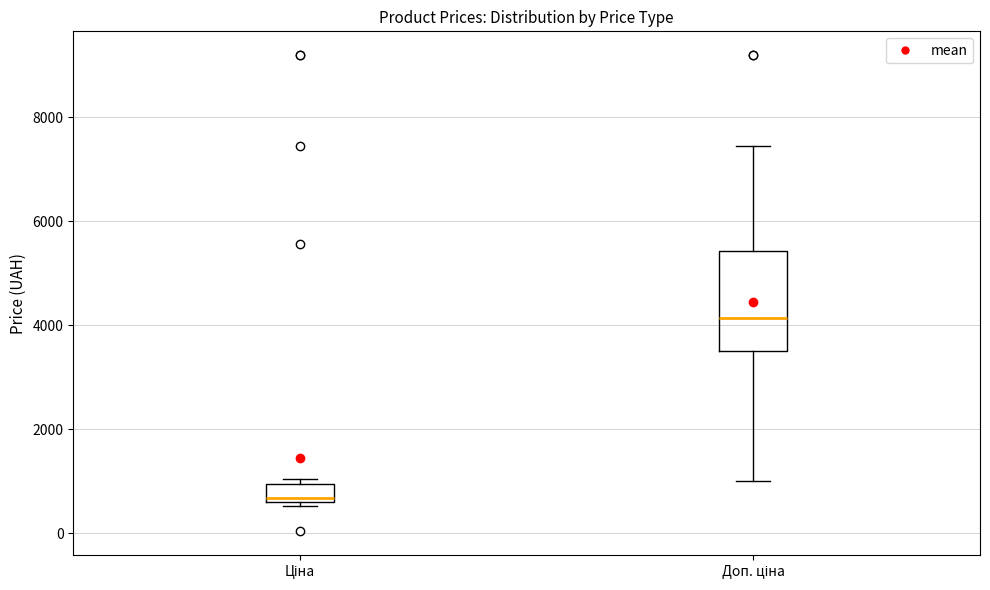

Where is the lower edge of the box for Ціна on the y-axis? The values are not printed on the chart, so give them approximately, as read against the axis.

600